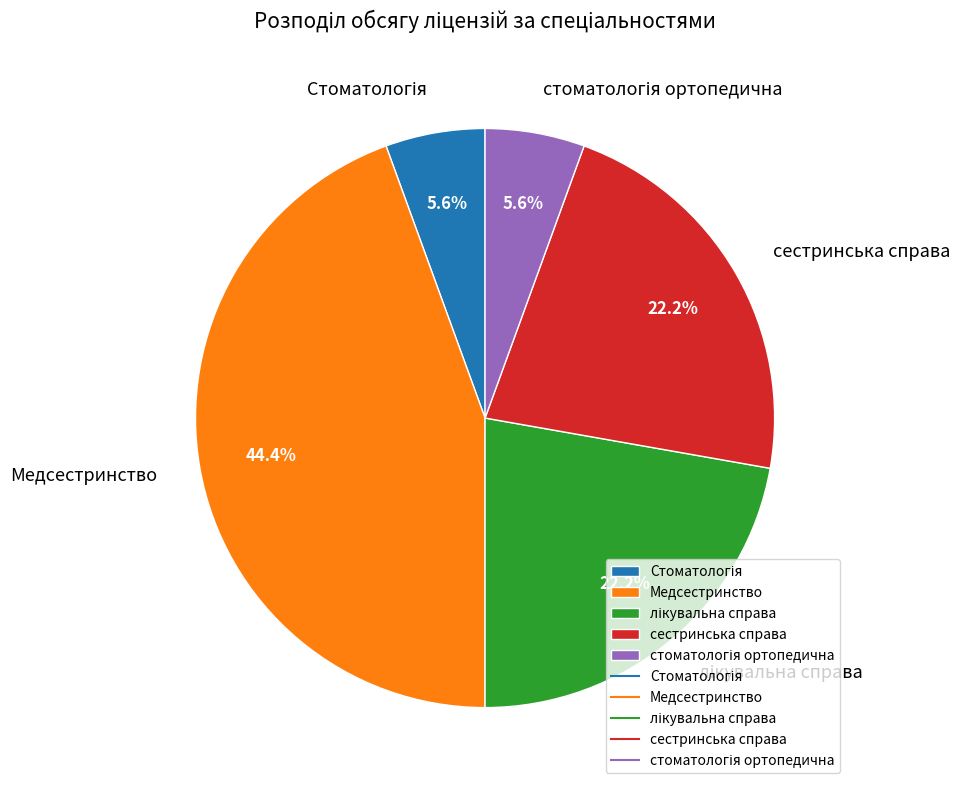

What percentage is NOT represented by Медсестринство?

55.6%